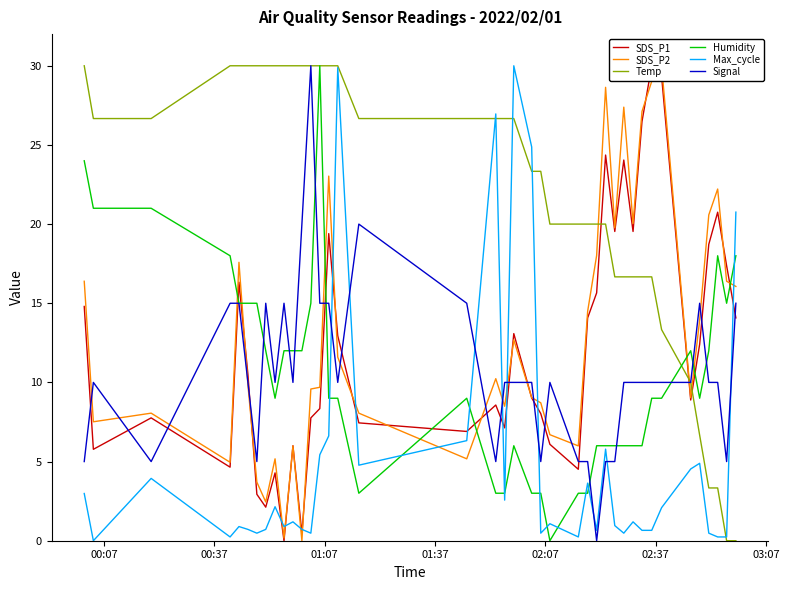

What is the maximum value for Humidity?

30.0